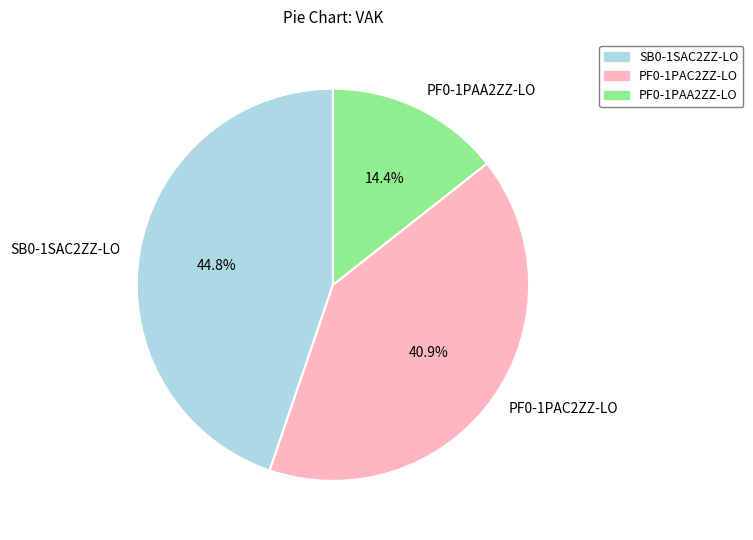

To the nearest percent, what is the average slice percentage?

33%